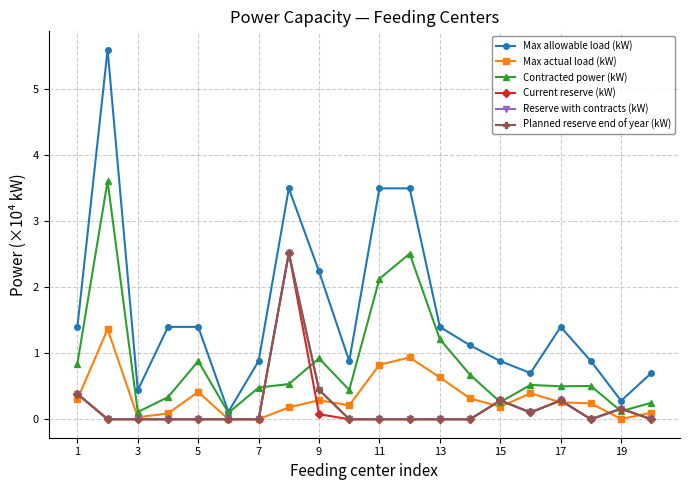

True or false: Contracted power (kW) and Reserve with contracts (kW) cross at least once.

True